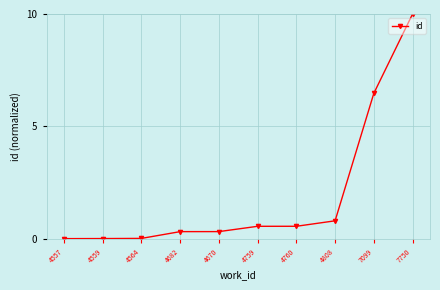

The value at 4808 is 0.8. True or false?

True